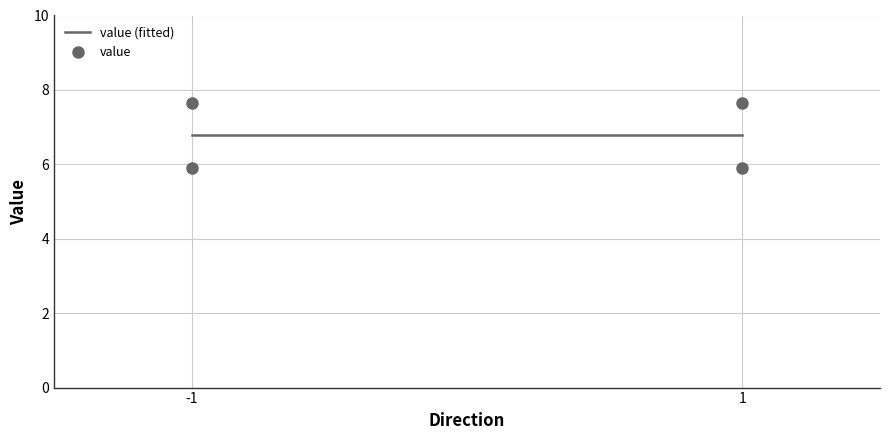

What is the value of the 4th point from the left?

5.9